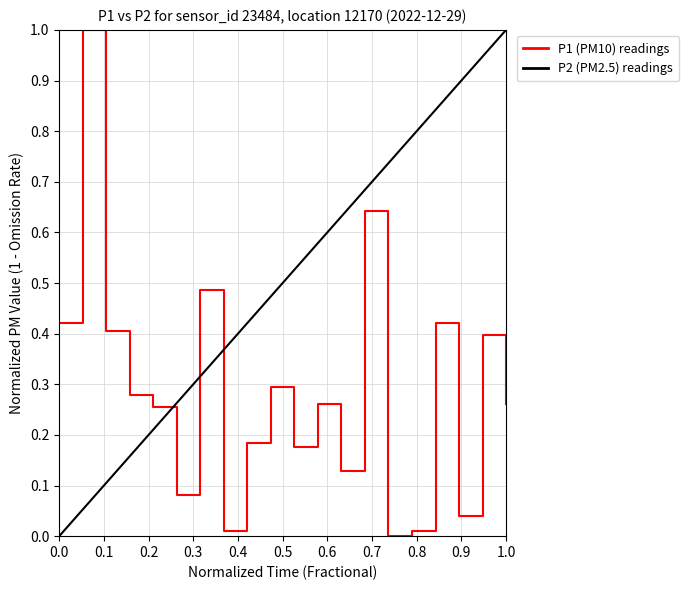

What is the average value?

0.3